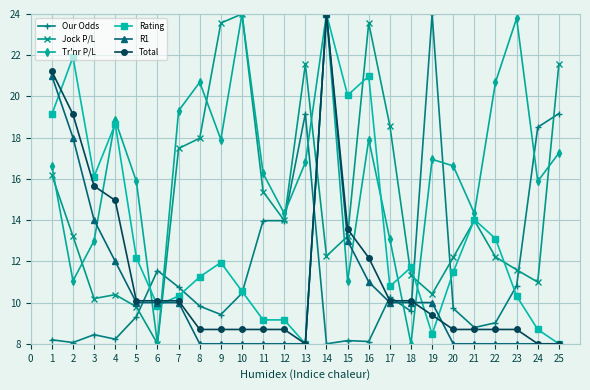

True or false: R1 and Our Odds intersect in this chart.

True